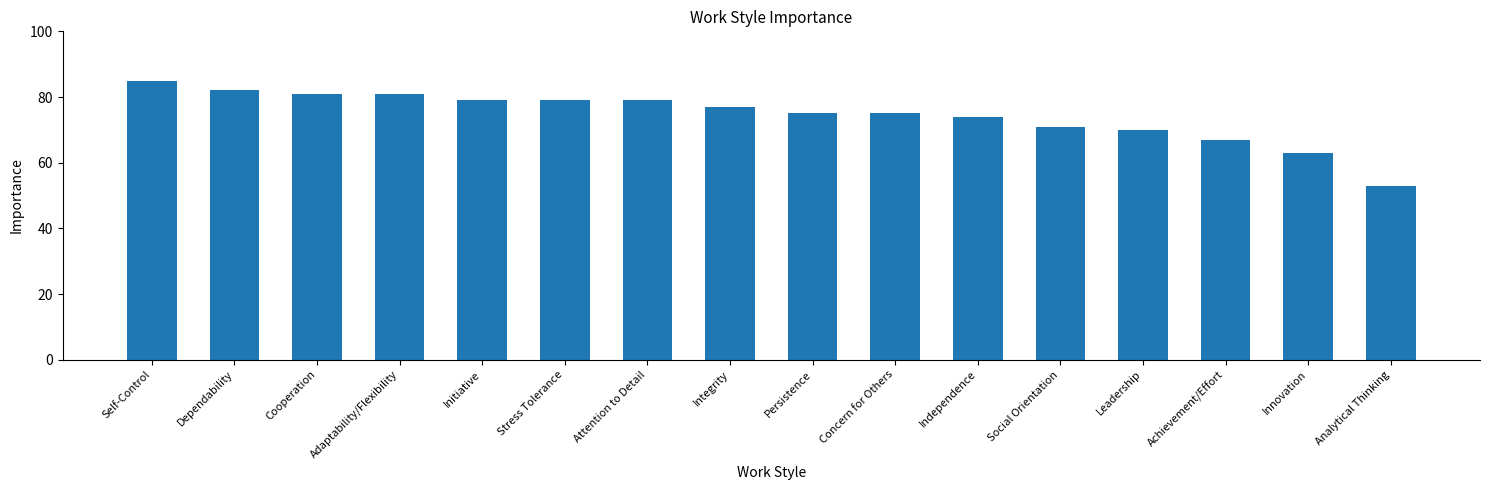

Which label corresponds to the largest value in the chart?

Self-Control